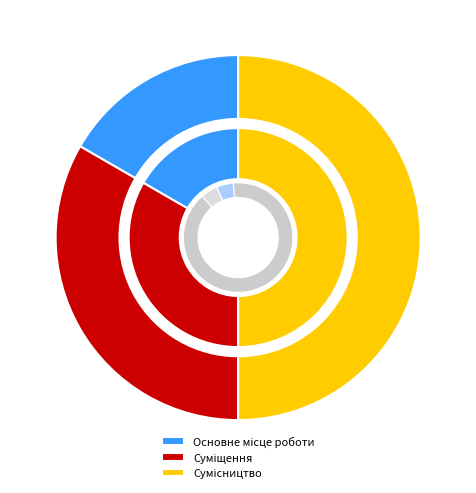

To the nearest percent, what percentage of the pie is Суміщення?

33%